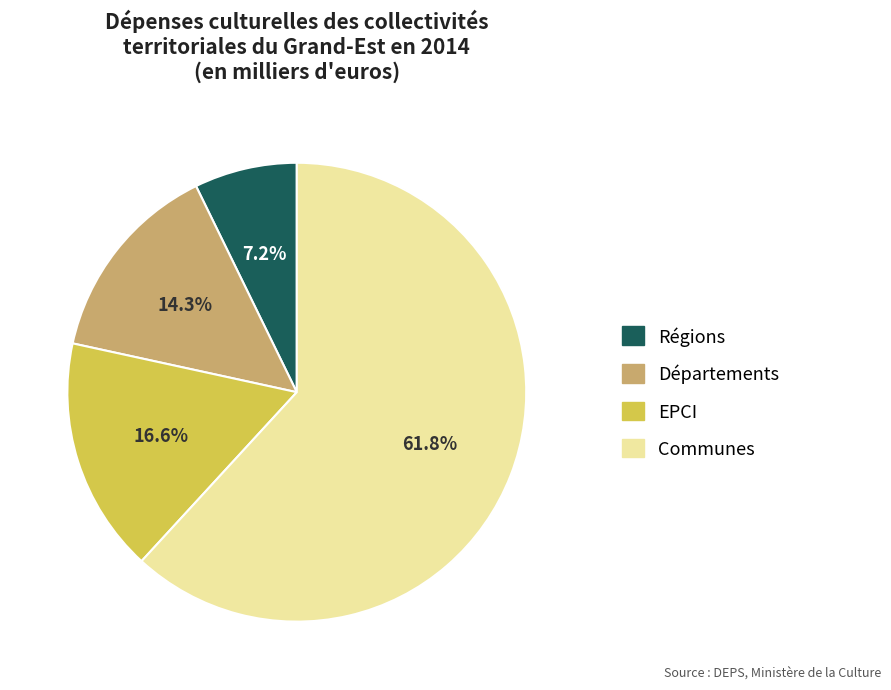

Which slice is the largest?

Communes